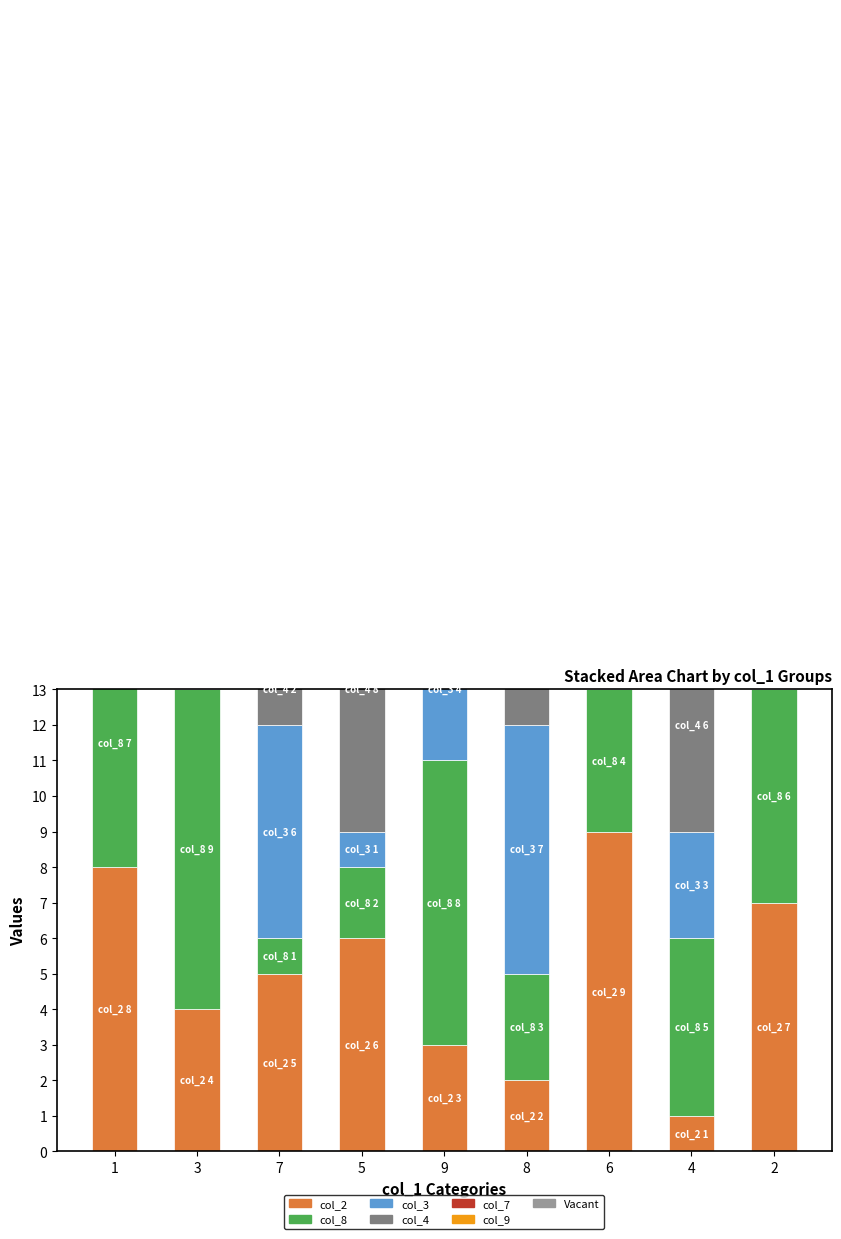

The value of col_3 at 1 is 15. True or false?

False